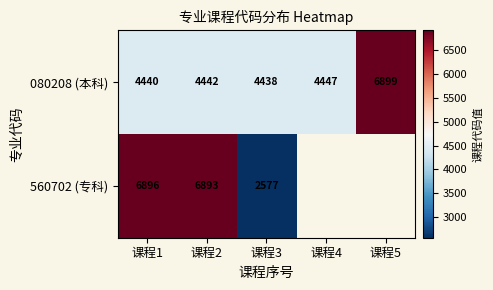

True or false: 080208 (本科) has a value of 4447 at 课程4.

True